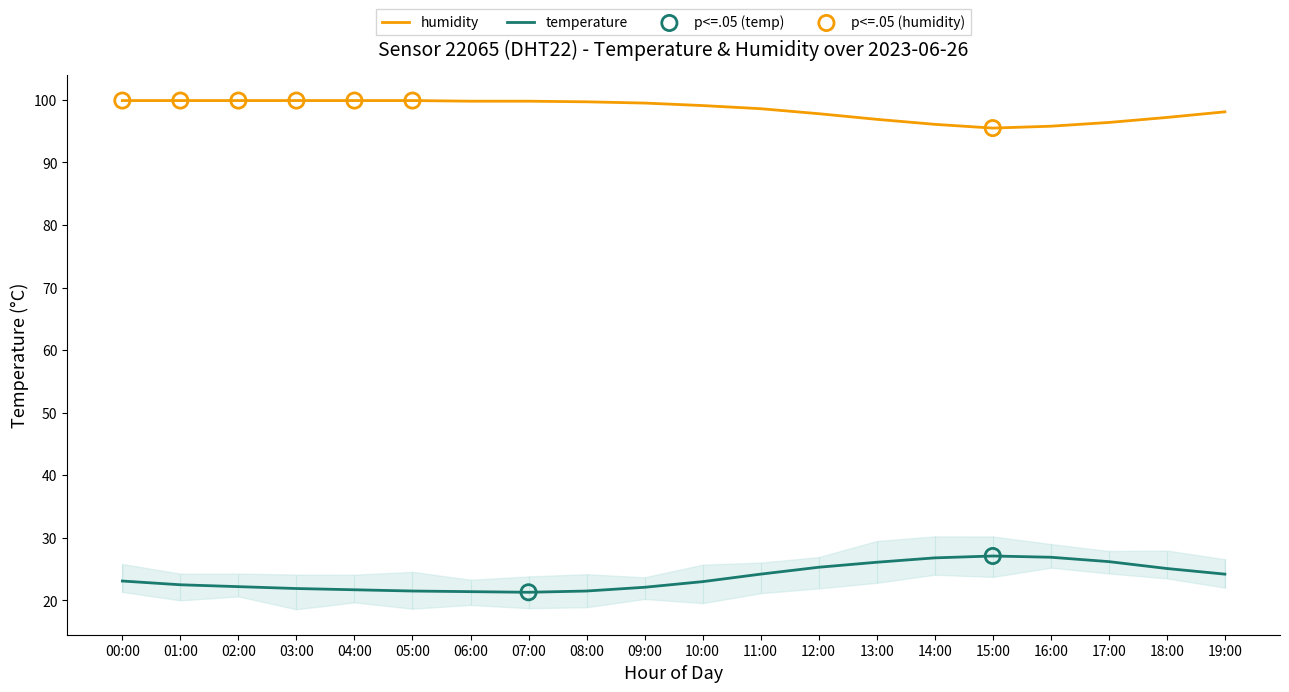

At which category is the sum across all series the highest?

12:00